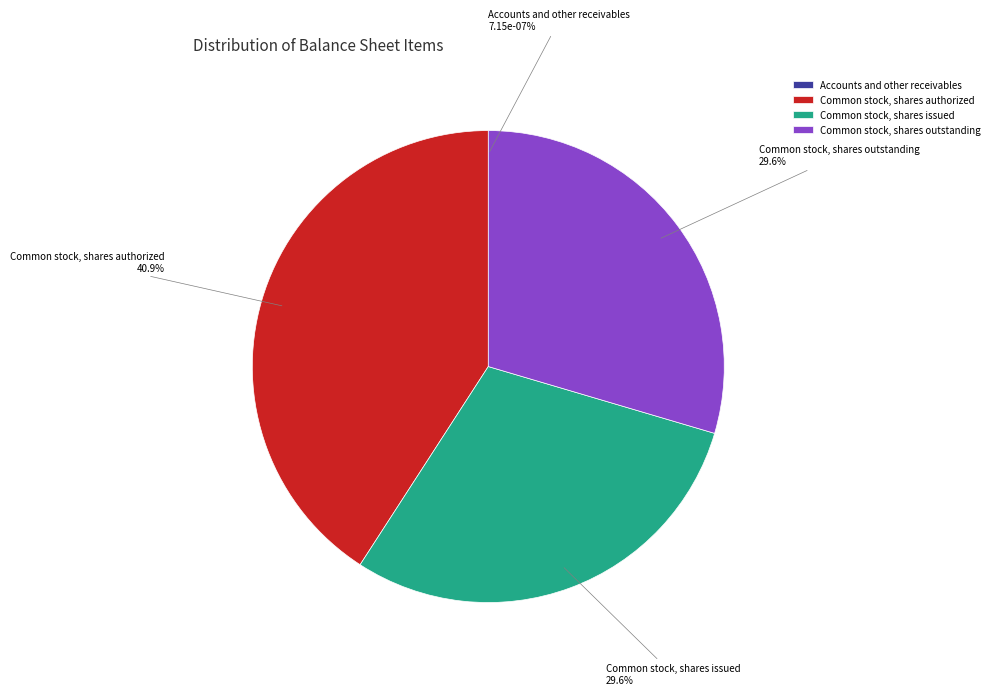

Does Accounts and other receivables account for over 50% of the chart?

No